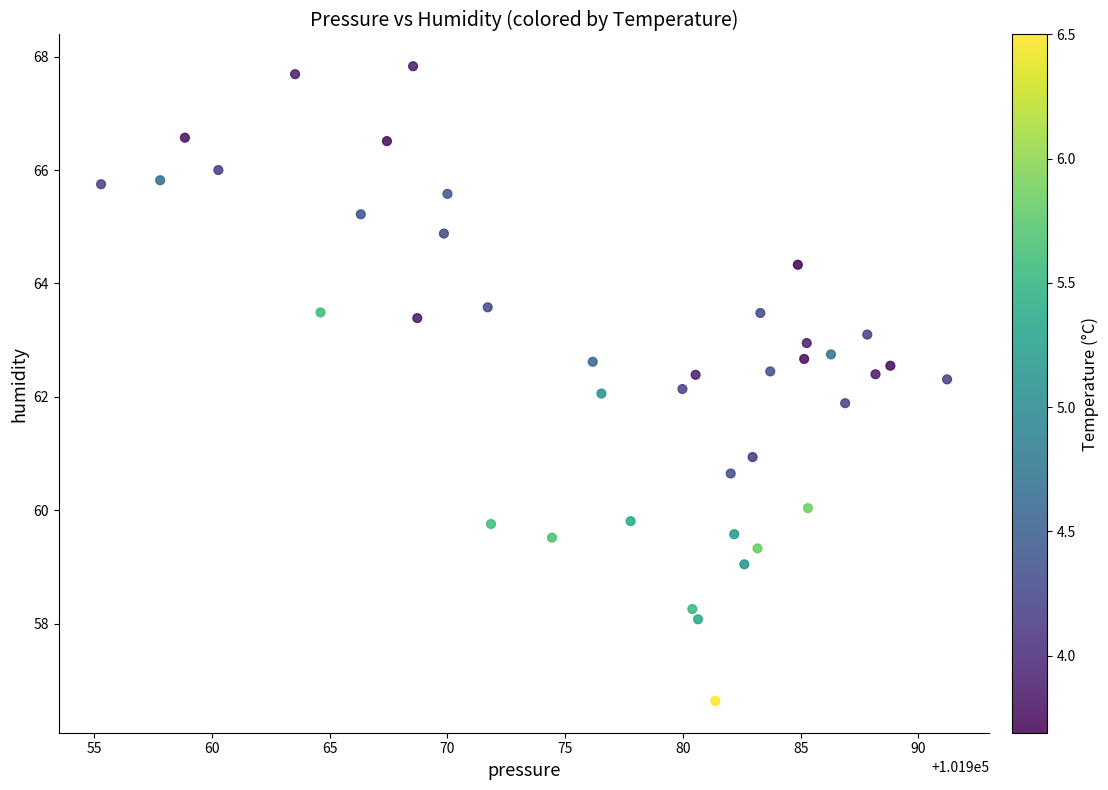

What is the range of X values (max minus min)?

35.9